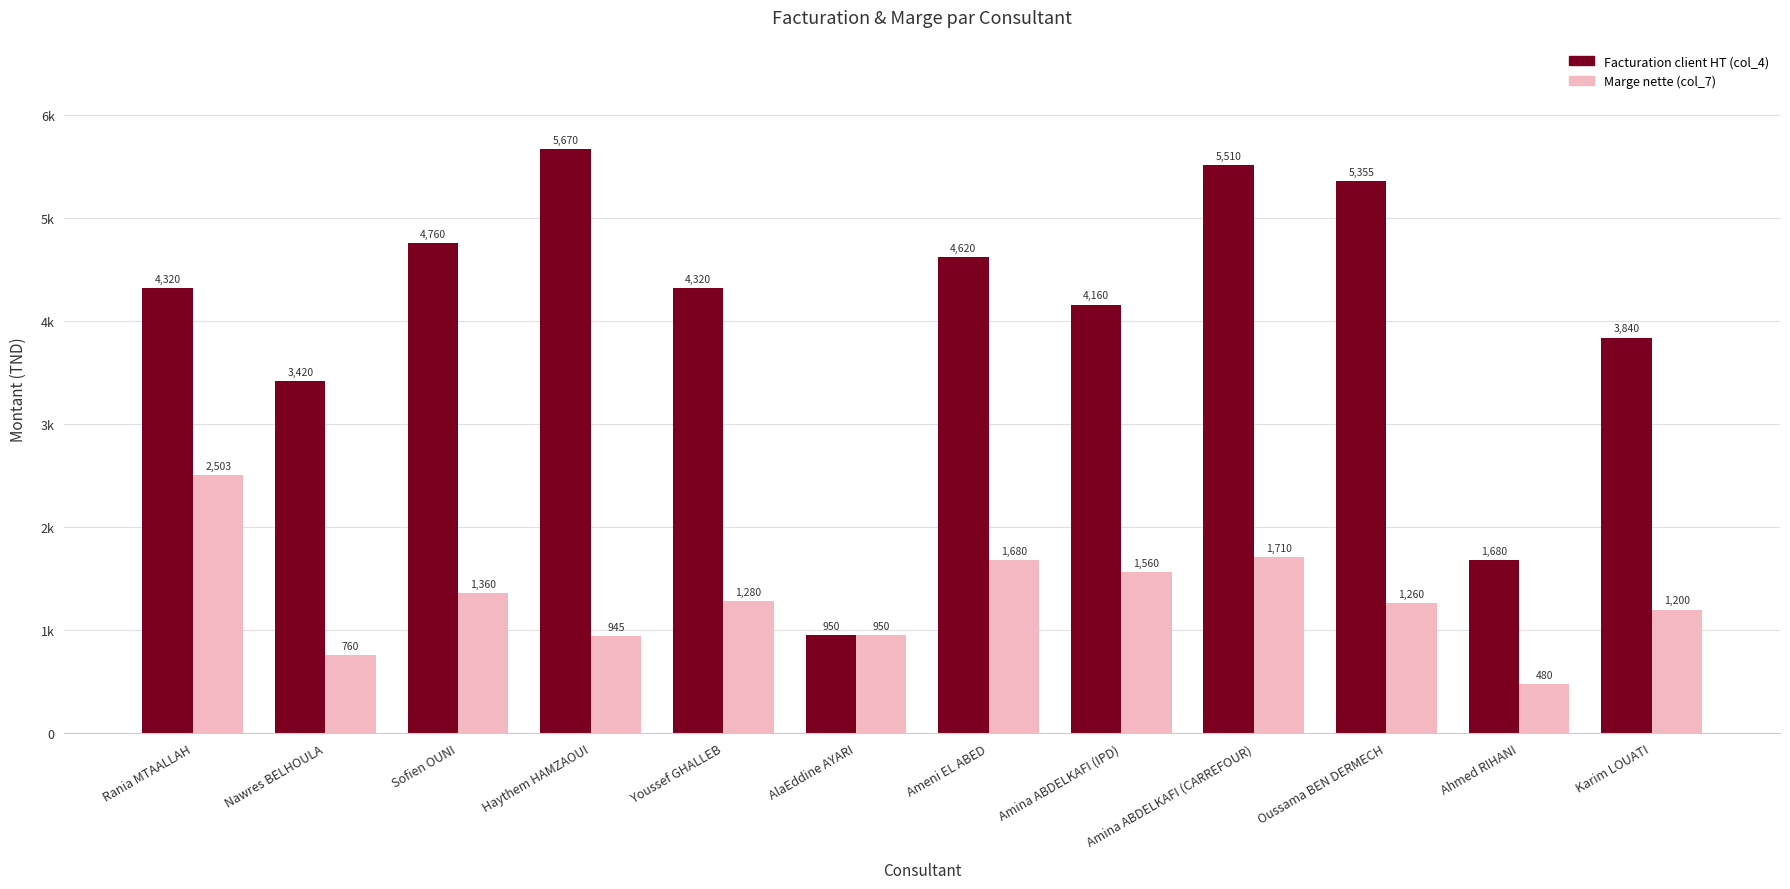

What is the difference between the maximum and minimum values in the Facturation client HT (col_4) series?

4720.0